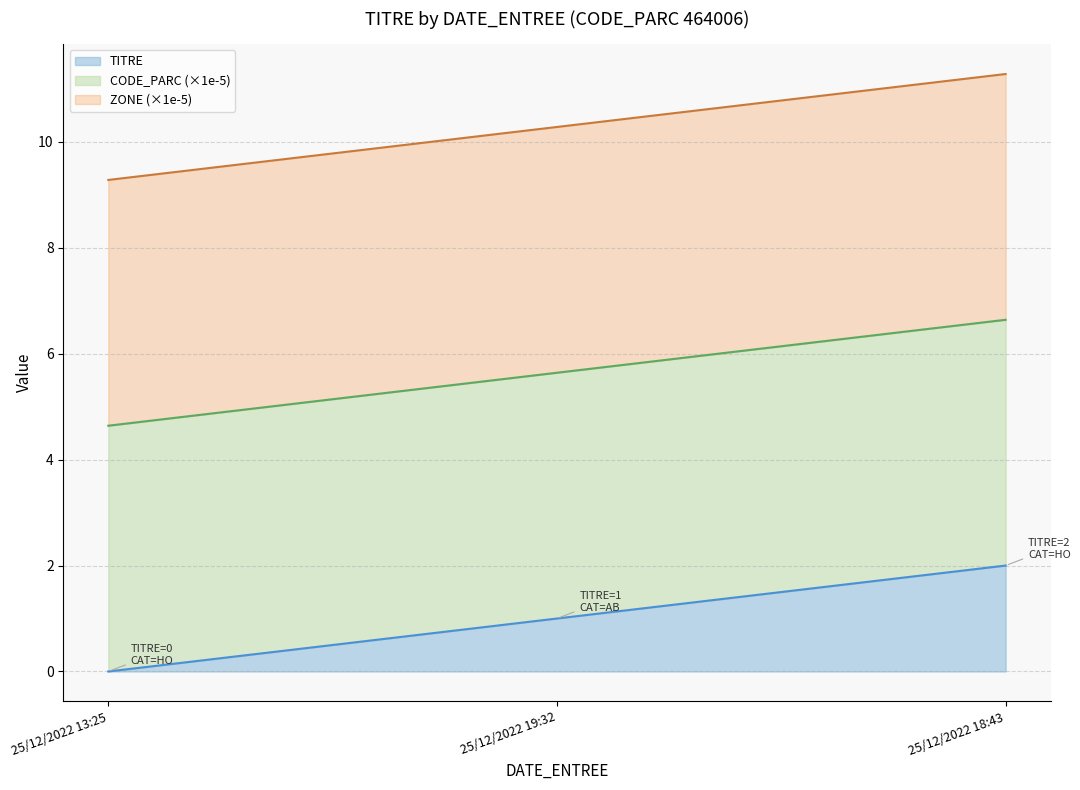

Does the chart have visible grid lines?

Yes